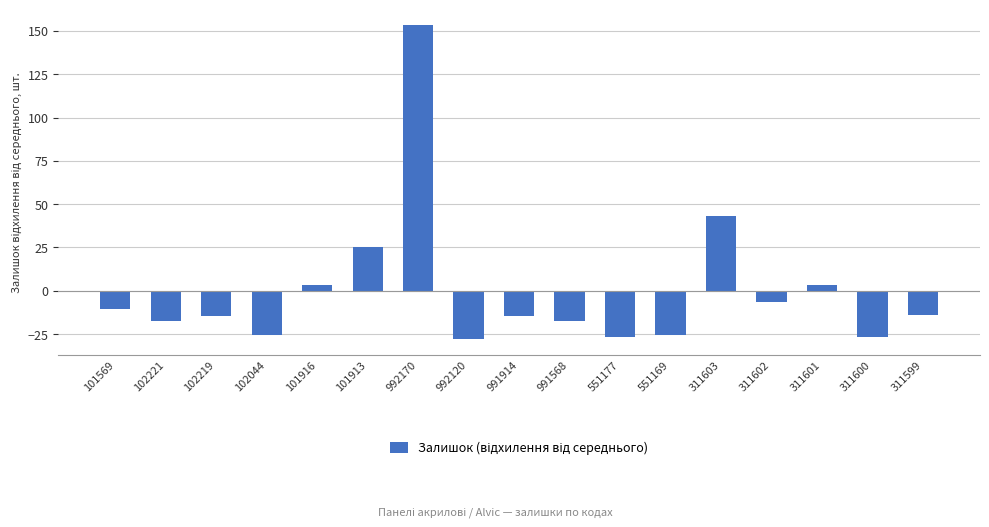

What position from the left is 991568?

10